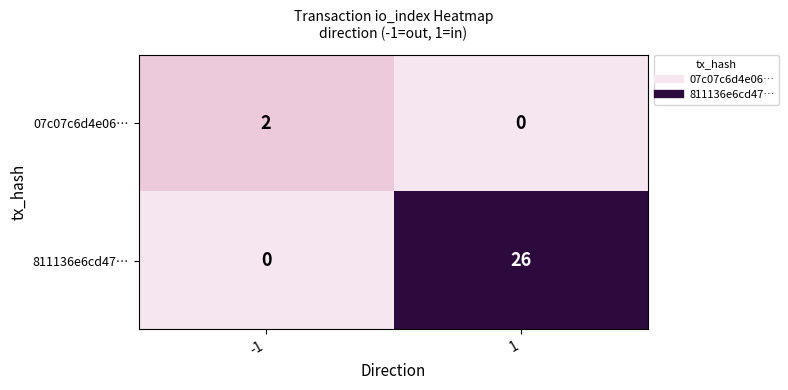

What is the total value across all series at 1?

26